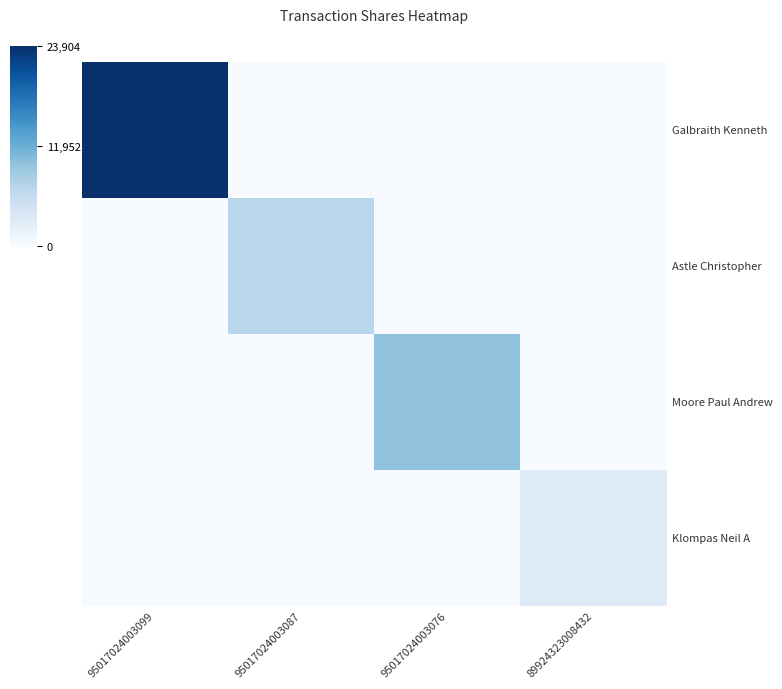

Which label corresponds to the smallest value in the chart?

95017024003087